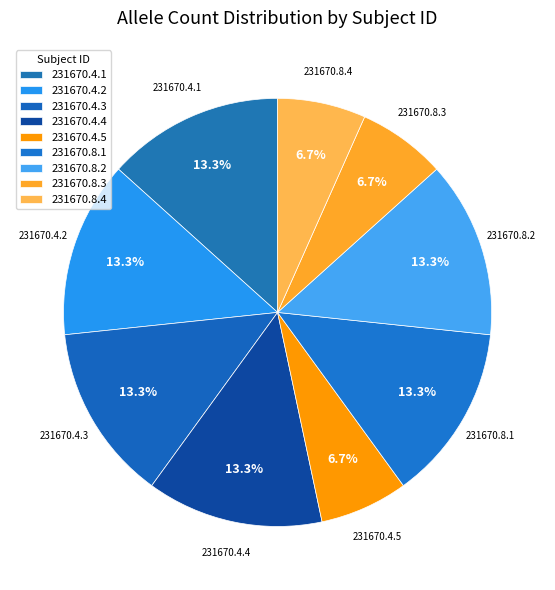

To the nearest percent, what is the difference between the 231670.4.5 and 231670.4.2 slice percentages?

7%